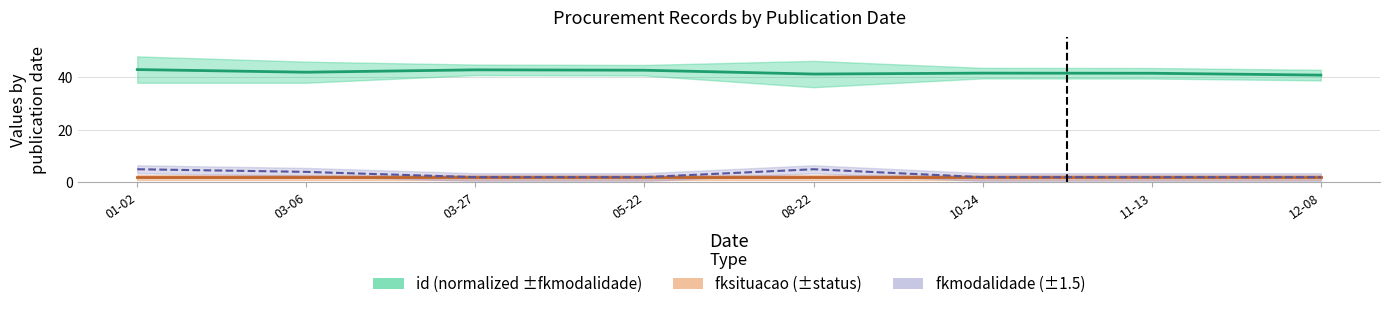

Is it true that fkmodalidade equals 2.0 at 12-08?

True